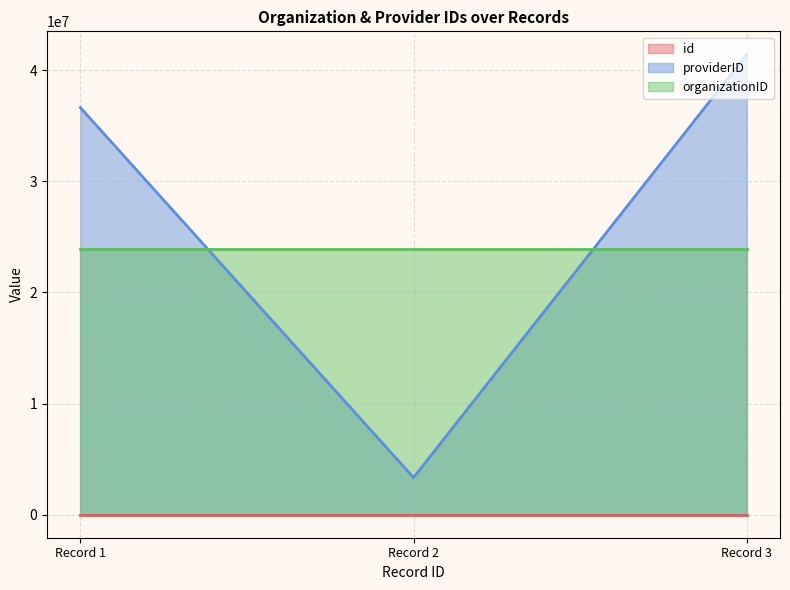

At which category is the sum across all series the highest?

Record 3